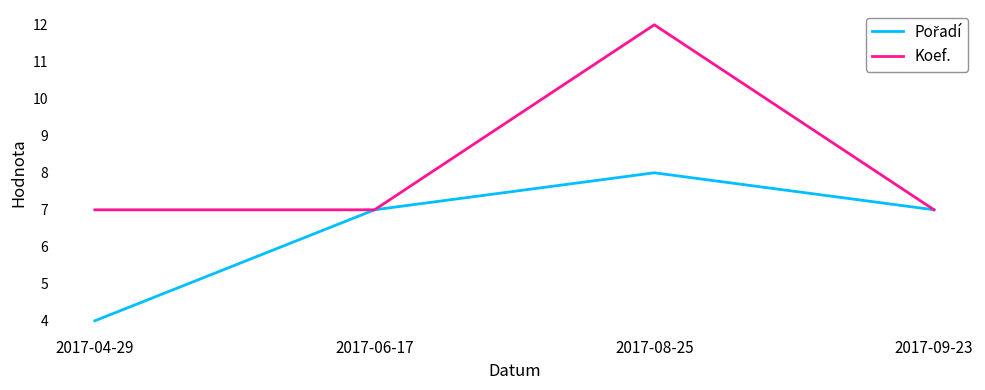

True or false: Koef. has more than 0 interior local peaks.

True